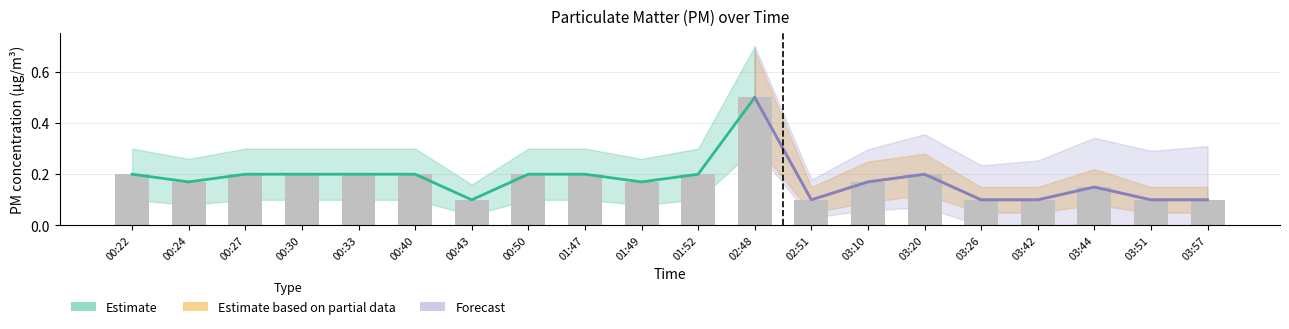

Does the chart contain any negative values?

No